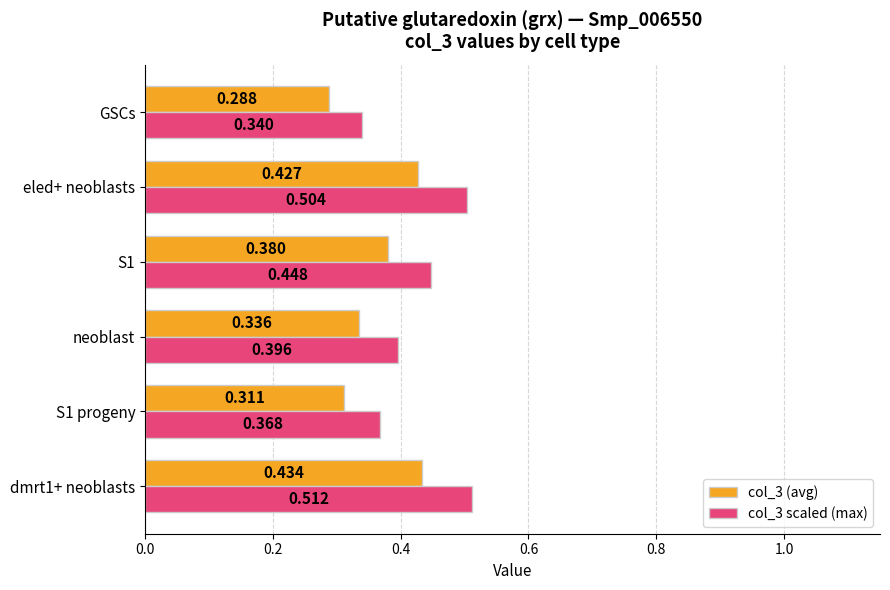

Is the value of col_3 (avg) at dmrt1+ neoblasts greater than the value of col_3 scaled (max) at S1?

No